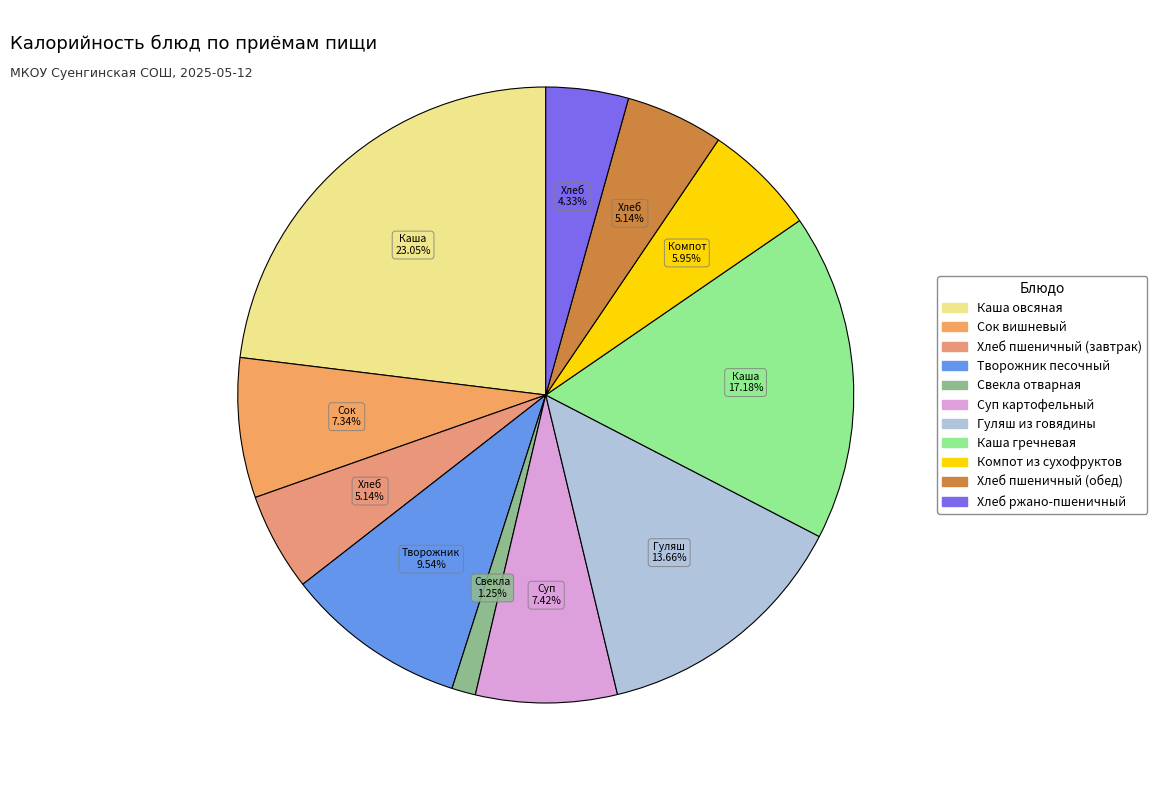

What percentage is the Суп картофельный slice, to the nearest percent?

7%